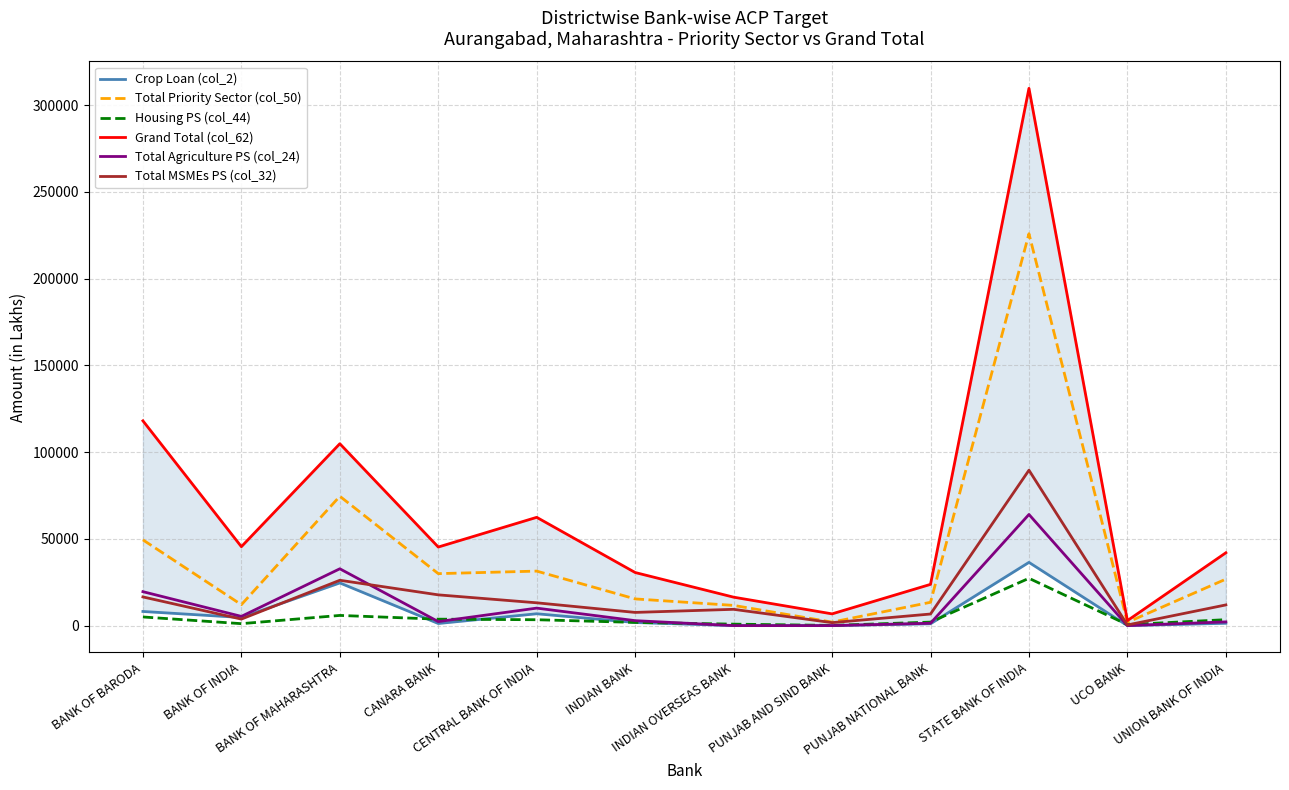

Where is the first local maximum for Grand Total (col_62)?

BANK OF MAHARASHTRA